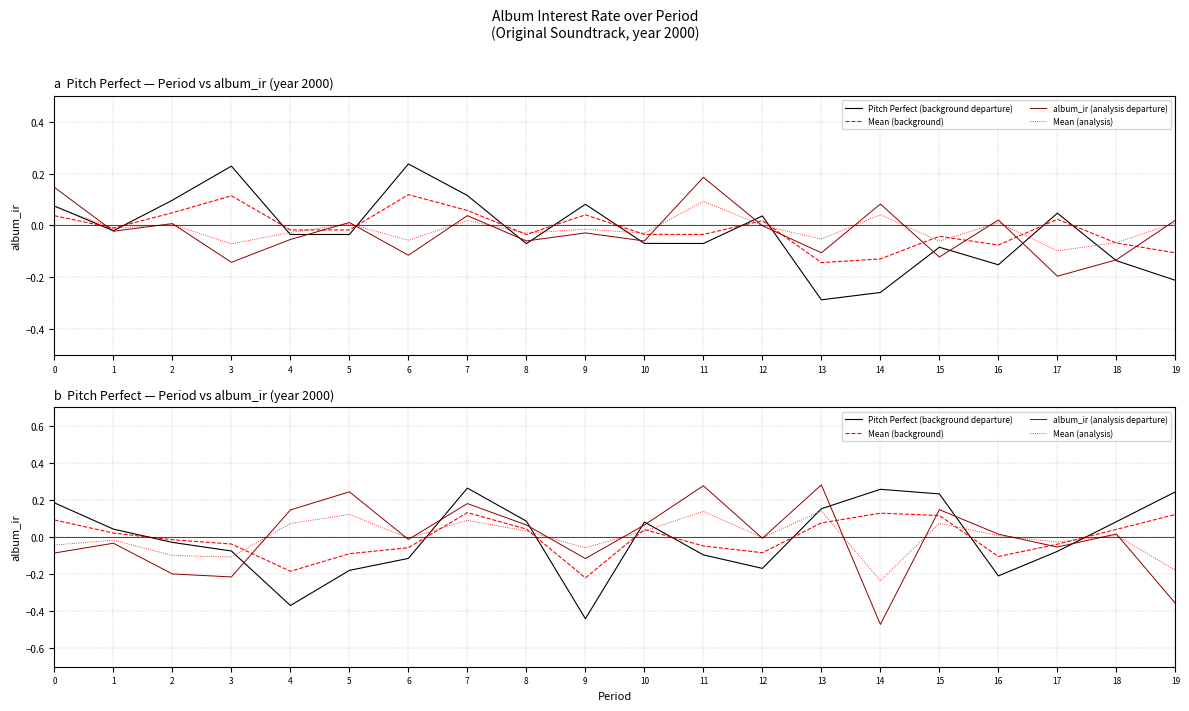

What is the difference between the Mean (analysis) values at 5 and 16?

0.1